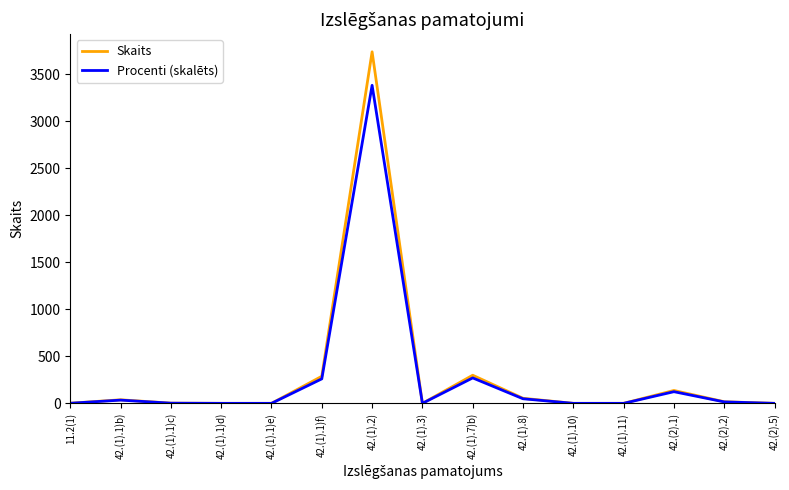

Which series has the largest range (max minus min)?

Skaits